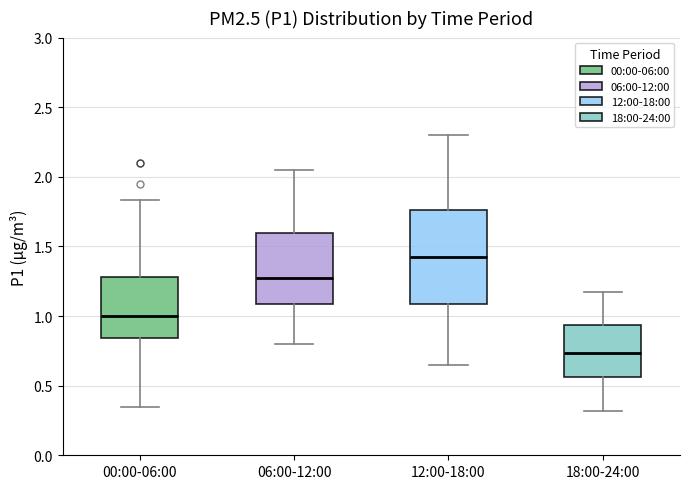

Where is the lower edge of the box for 06:00-12:00 on the y-axis? The values are not printed on the chart, so give them approximately, as read against the axis.

1.10